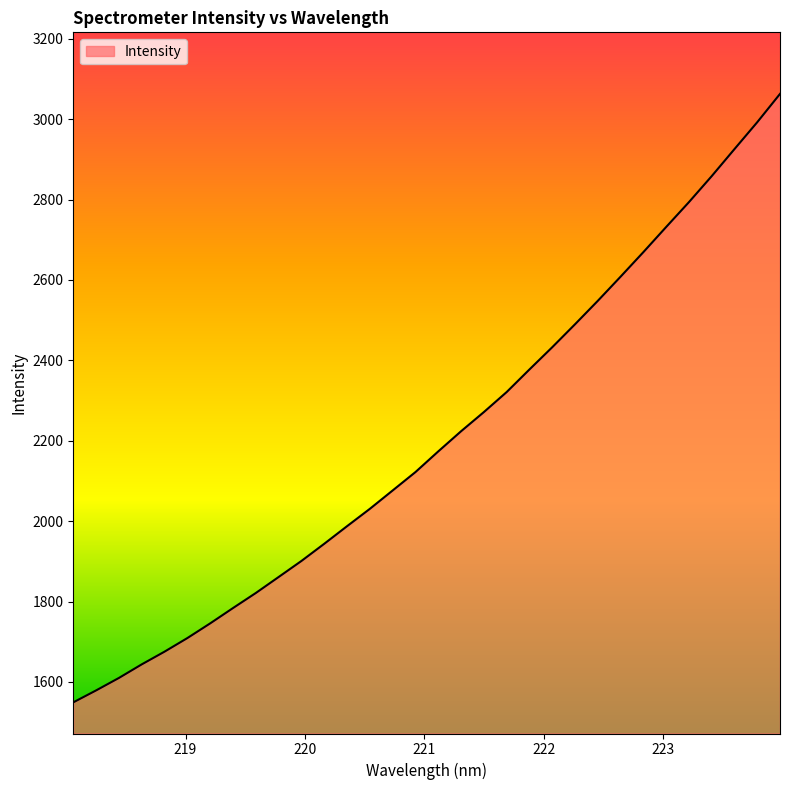

What is the smallest value displayed?

1549.3